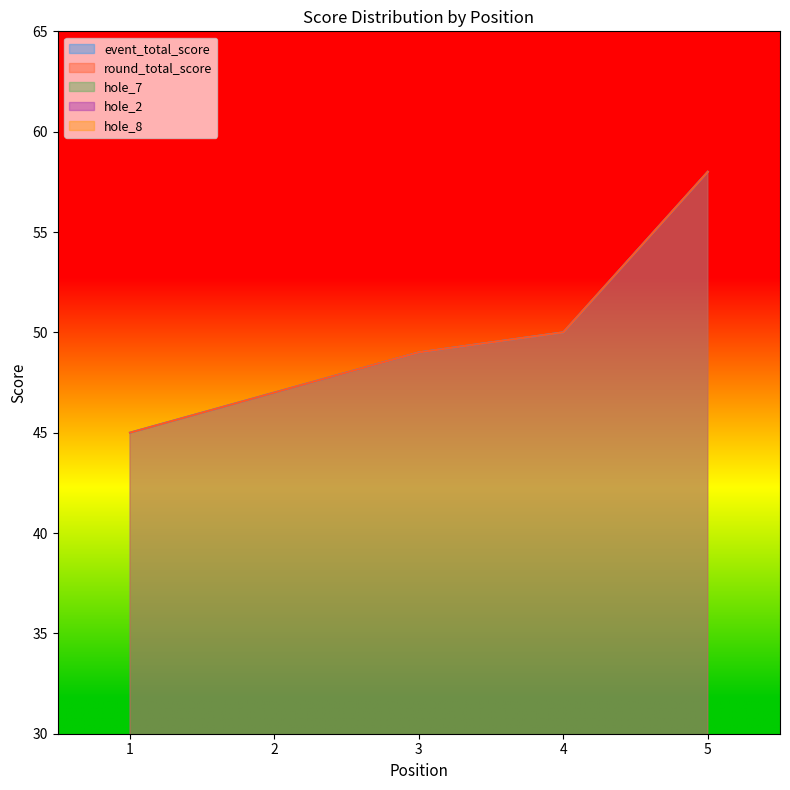

List the series in order of their peak value, lowest first.

hole_2, hole_7, hole_8, event_total_score, round_total_score